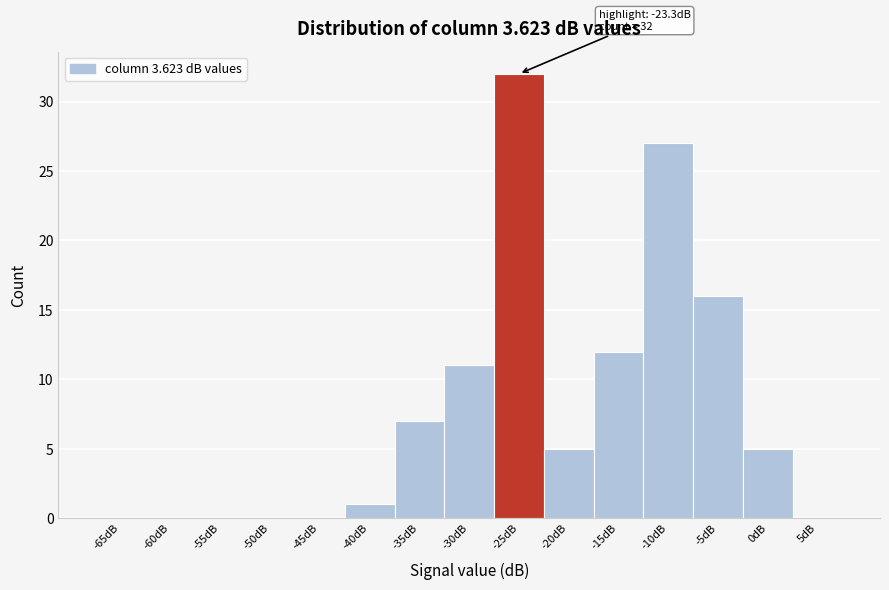

Reading right to left, extract all data points from this chart.

5dB=0	0dB=5	-5dB=16	-10dB=27	-15dB=12	-20dB=5	-25dB=32	-30dB=11	-35dB=7	-40dB=1	-45dB=0	-50dB=0	-55dB=0	-60dB=0	-65dB=0